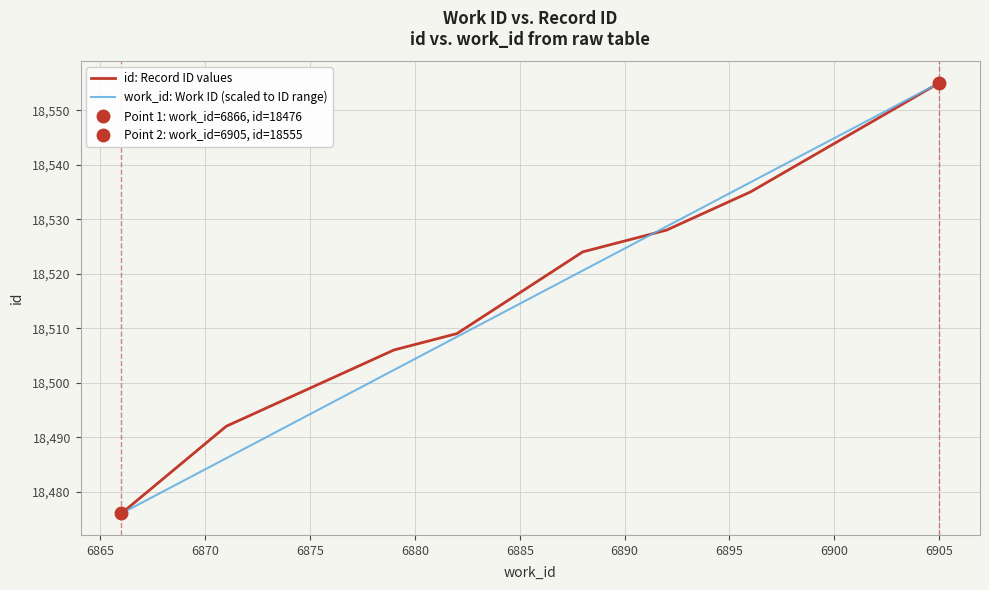

What is the maximum value for work_id: Work ID (scaled to ID range)?

18555.0